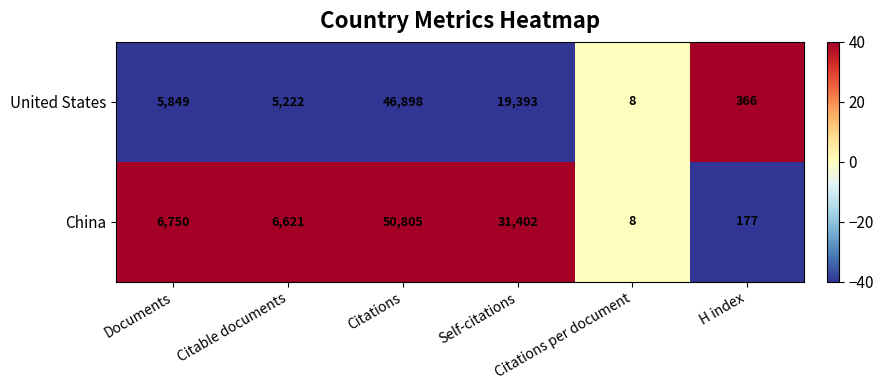

Which series has the largest total across all categories?

China